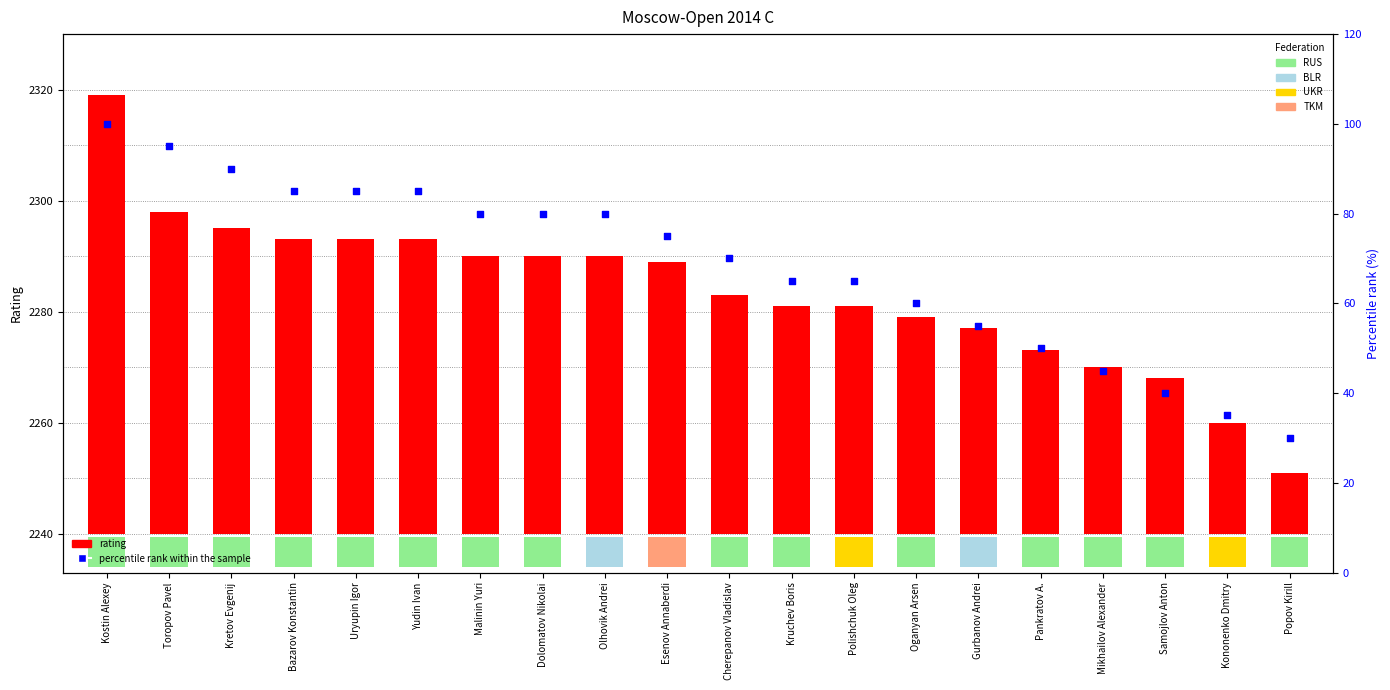

Which series has the largest Y range (max minus min)?

percentile rank within the sample